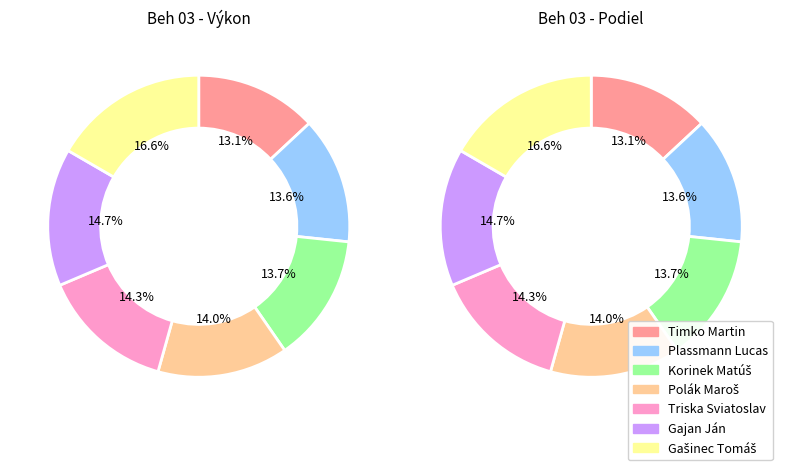

True or false: Korinek Matúš accounts for 19% of the total.

False